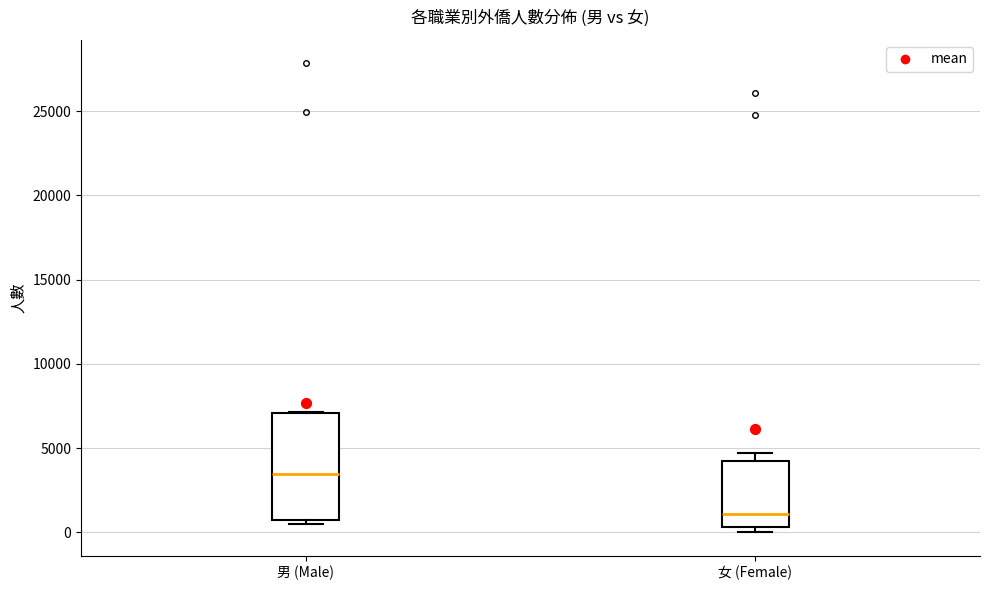

Reading left to right, transcribe this box plot: for each box, give where its median line is, the range the box spans, and where its two whiskers end, as read against the y-axis. The values are not printed on the chart, so give them approximately, as read against the axis.

男 (Male): median 3500, box 500 to 7000, whiskers 500 (just below the box's lower edge) to 7000
女 (Female): median 1000, box 500 to 4500, whiskers 0 to 4500 (just above the box's upper edge)